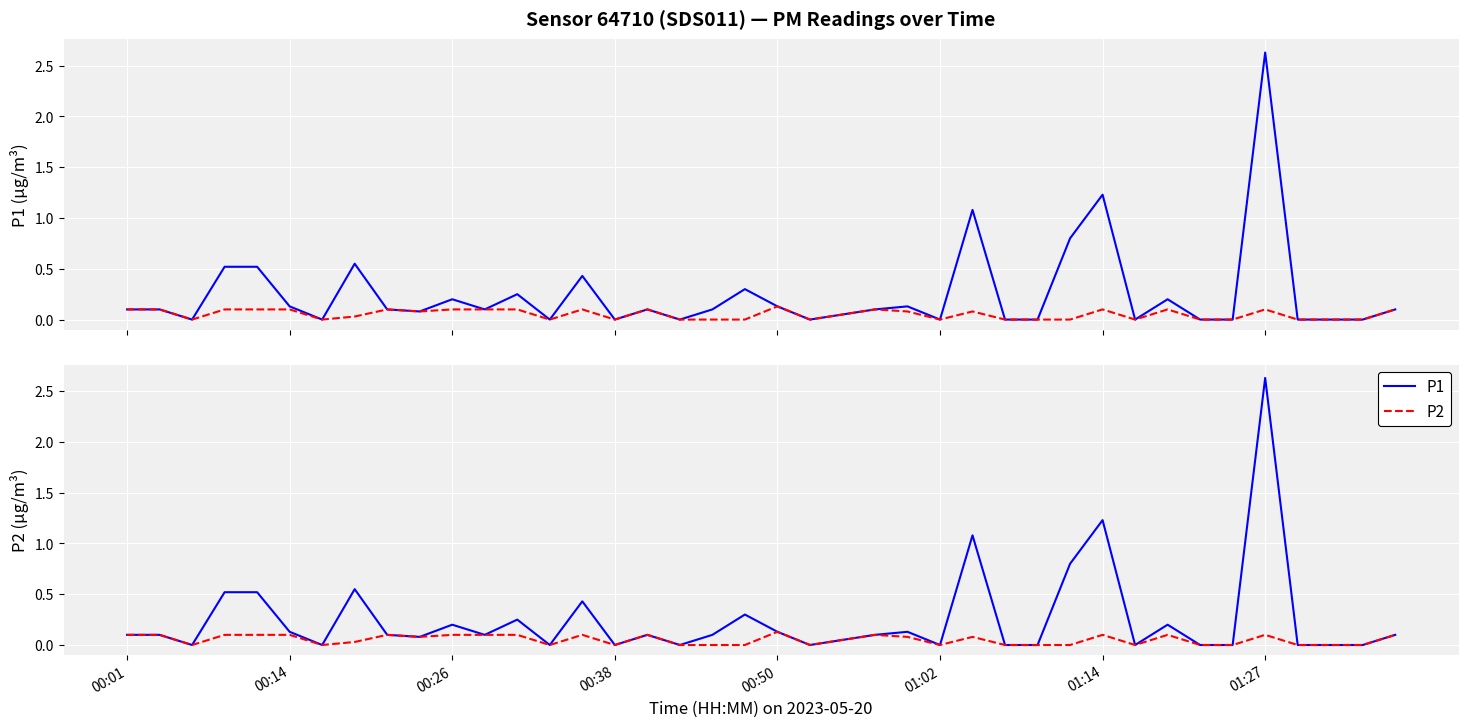

What are all the series names shown in the legend?

P1, P2